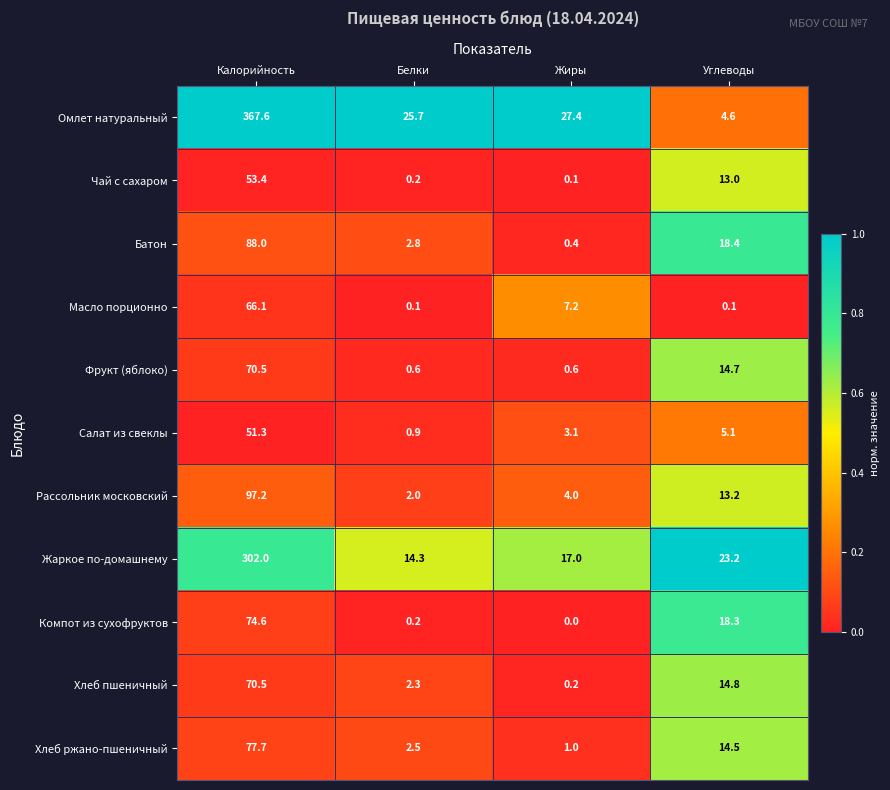

At which label does Рассольник московский reach its minimum?

Белки